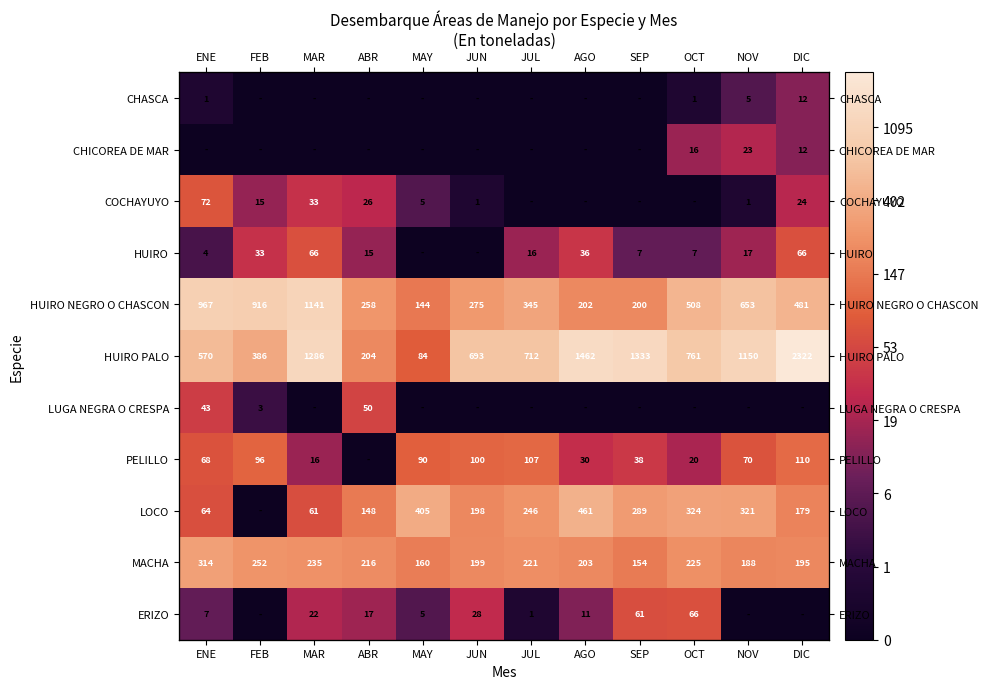

Which category has the lowest value in the LOCO series?

FEB